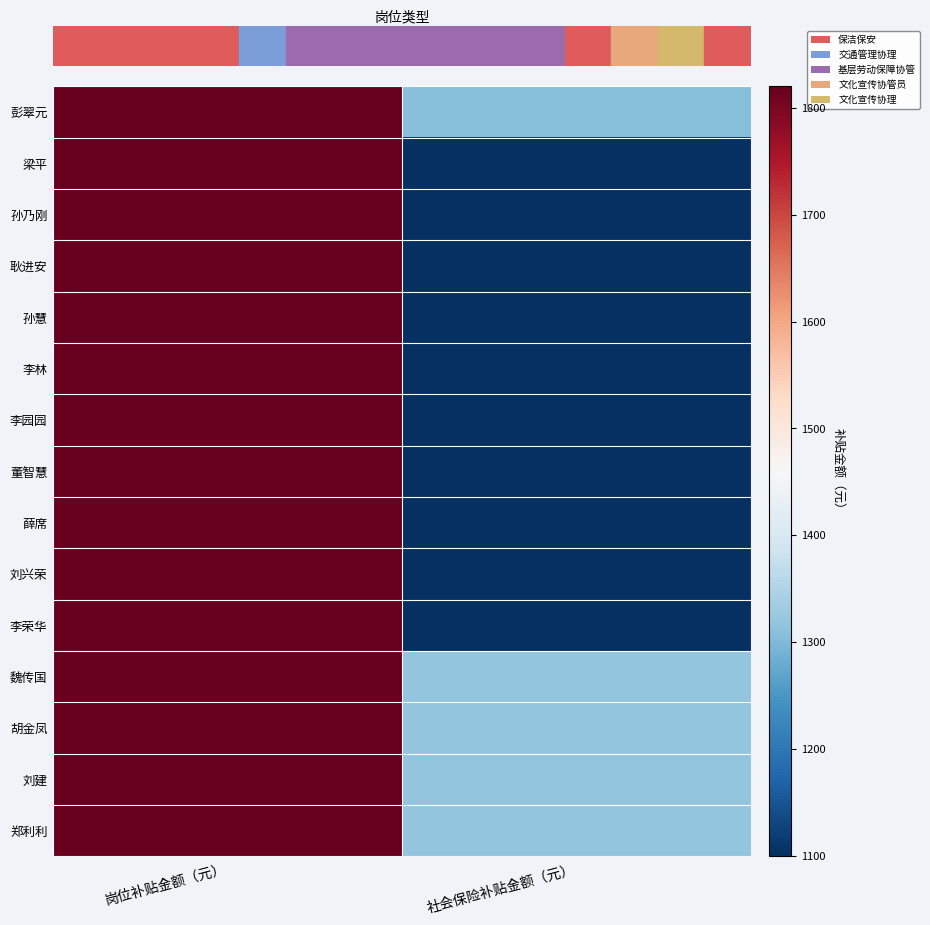

Reading left to right, list all the values displayed in this chart.

彭翠元: 岗位补贴金额（元）=1820.0	社会保险补贴金额（元）=1305.5
梁平: 岗位补贴金额（元）=1820.0	社会保险补贴金额（元）=1099.6
孙乃刚: 岗位补贴金额（元）=1820.0	社会保险补贴金额（元）=1099.6
耿进安: 岗位补贴金额（元）=1820.0	社会保险补贴金额（元）=1099.6
孙慧: 岗位补贴金额（元）=1820.0	社会保险补贴金额（元）=1099.6
李林: 岗位补贴金额（元）=1820.0	社会保险补贴金额（元）=1099.6
李园园: 岗位补贴金额（元）=1820.0	社会保险补贴金额（元）=1099.6
董智慧: 岗位补贴金额（元）=1820.0	社会保险补贴金额（元）=1099.6
薛席: 岗位补贴金额（元）=1820.0	社会保险补贴金额（元）=1099.6
刘兴荣: 岗位补贴金额（元）=1820.0	社会保险补贴金额（元）=1099.6
李荣华: 岗位补贴金额（元）=1820.0	社会保险补贴金额（元）=1099.6
魏传国: 岗位补贴金额（元）=1820.0	社会保险补贴金额（元）=1316.7
胡金凤: 岗位补贴金额（元）=1820.0	社会保险补贴金额（元）=1316.7
刘建: 岗位补贴金额（元）=1820.0	社会保险补贴金额（元）=1316.7
郑利利: 岗位补贴金额（元）=1820.0	社会保险补贴金额（元）=1316.7